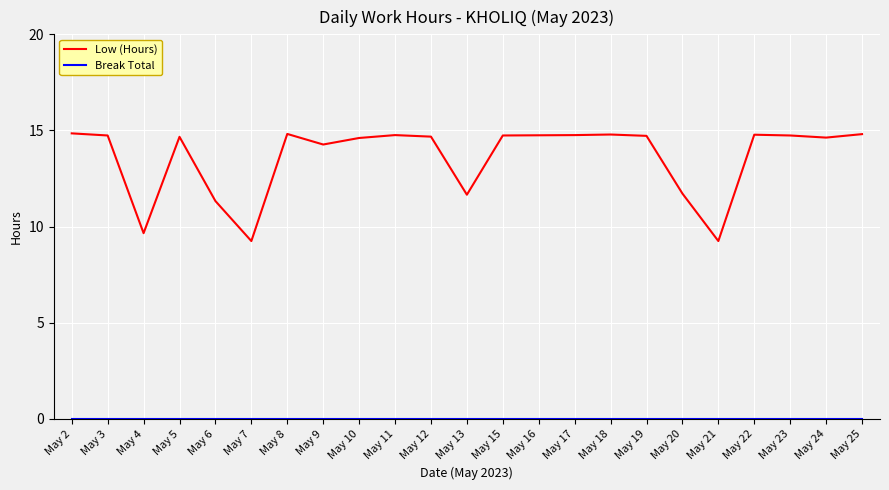

In Low (Hours), how many points are higher than both neighbors (excluding endpoints)?

5